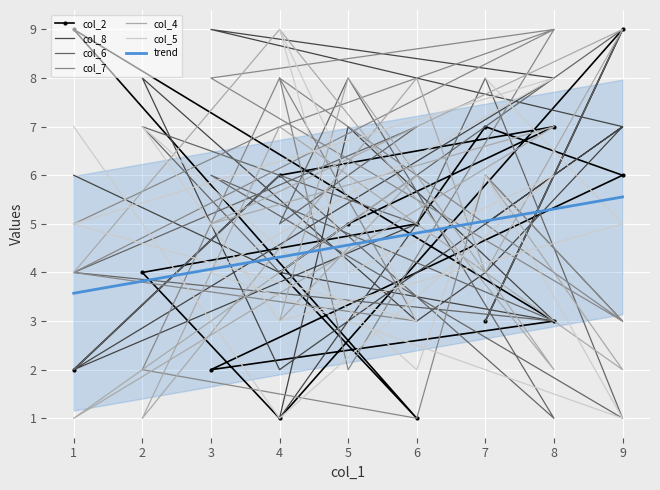

What is the minimum value for trend?

3.6